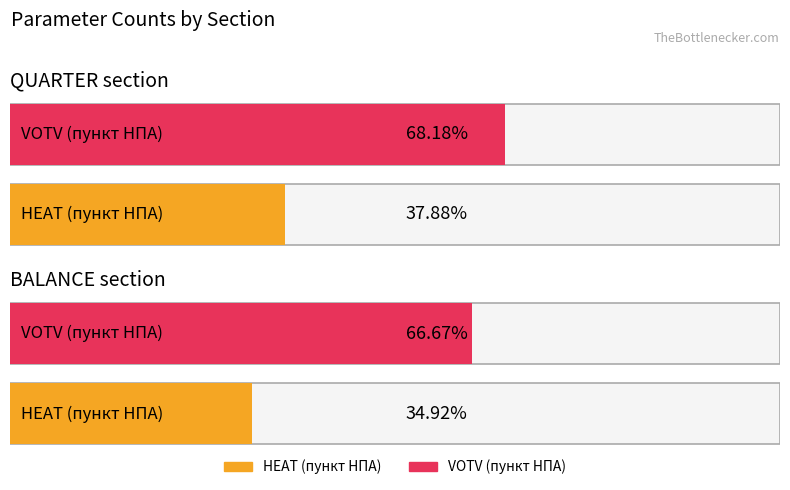

Where is HEAT nearest to the value 23?

BALANCE